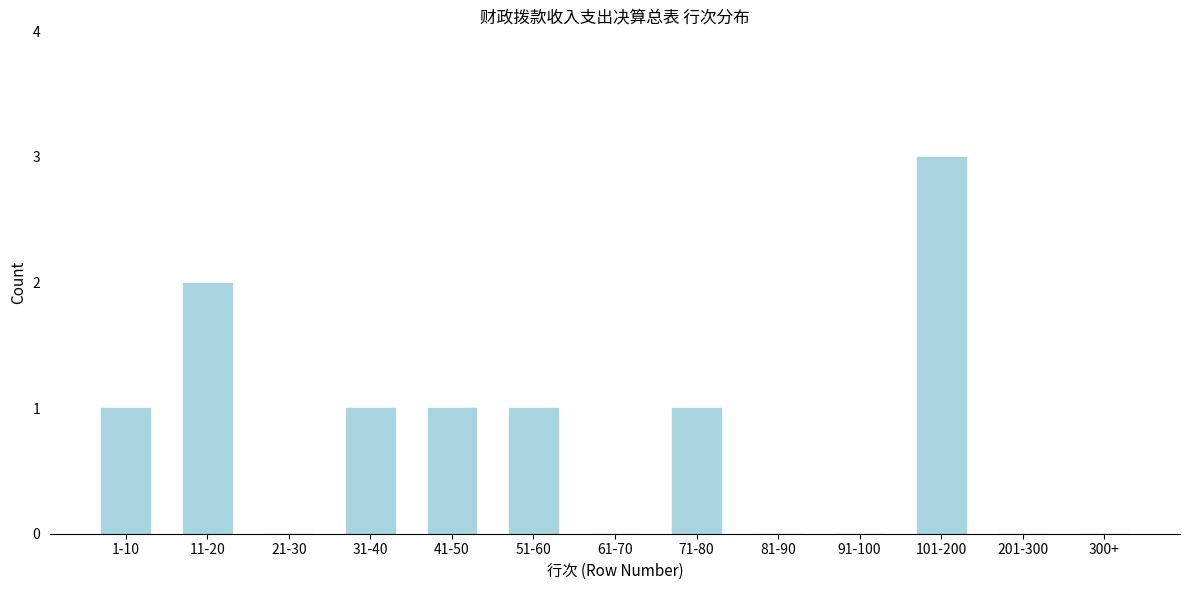

Reading left to right, transcribe all the data shown in this chart.

1-10=1	11-20=2	21-30=0	31-40=1	41-50=1	51-60=1	61-70=0	71-80=1	81-90=0	91-100=0	101-200=3	201-300=0	300+=0